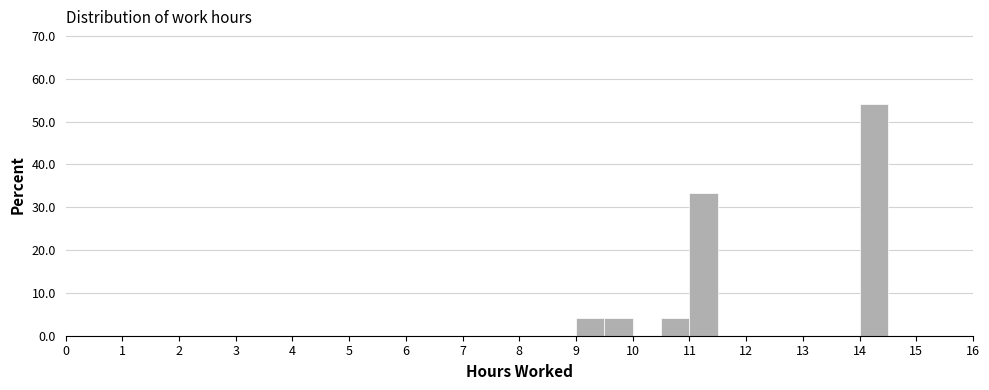

Reading left to right, transcribe this chart: for each bar, give the range it covers on the x-axis and its height. The values are not printed on the chart, so give them approximately, as read against the axis.

0.0 to 0.5: 0
0.5 to 1.0: 0
1.0 to 1.5: 0
1.5 to 2.0: 0
2.0 to 2.5: 0
2.5 to 3.0: 0
3.0 to 3.5: 0
3.5 to 4.0: 0
4.0 to 4.5: 0
4.5 to 5.0: 0
5.0 to 5.5: 0
5.5 to 6.0: 0
6.0 to 6.5: 0
6.5 to 7.0: 0
7.0 to 7.5: 0
7.5 to 8.0: 0
8.0 to 8.5: 0
8.5 to 9.0: 0
9.0 to 9.5: 4
9.5 to 10.0: 4
10.0 to 10.5: 0
10.5 to 11.0: 4
11.0 to 11.5: 33
11.5 to 12.0: 0
12.0 to 12.5: 0
12.5 to 13.0: 0
13.0 to 13.5: 0
13.5 to 14.0: 0
14.0 to 14.5: 54
14.5 to 15.0: 0
15.0 to 15.5: 0
15.5 to 16.0: 0